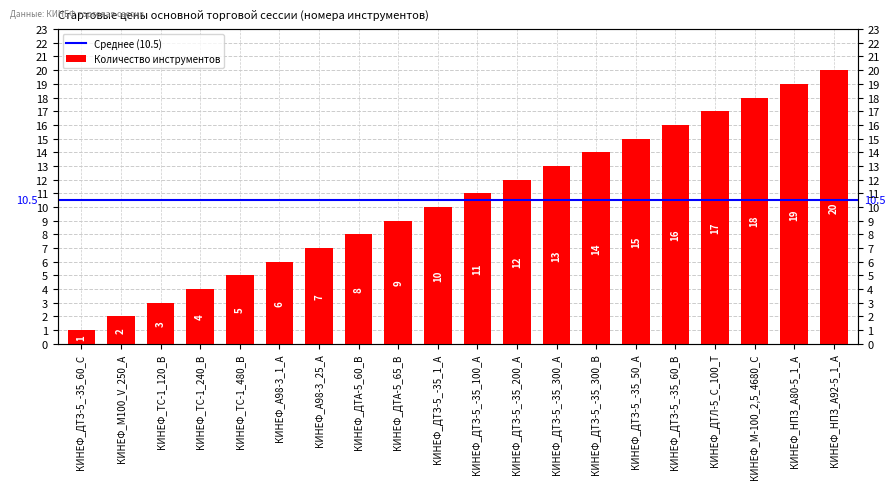

Is it true that the value at КИНЕФ_ТС-1_240_В is 5?

False